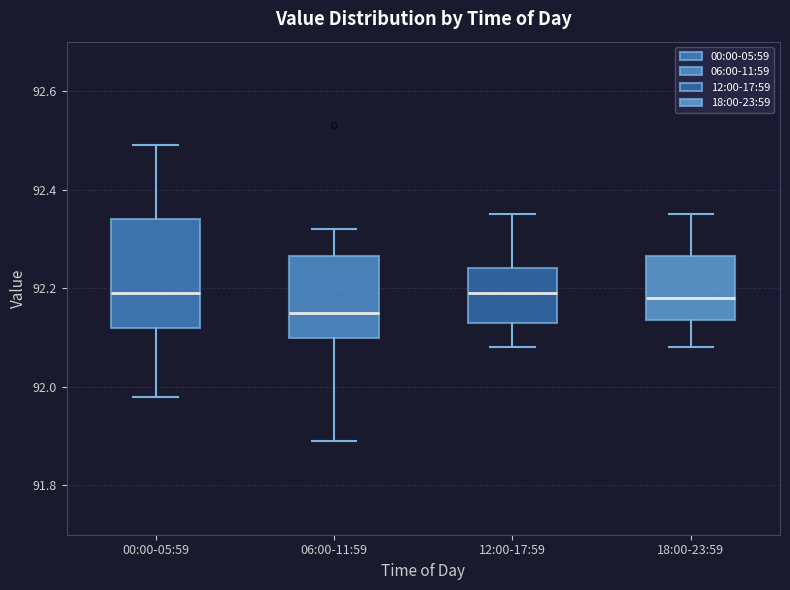

Where does the median line of the box for 06:00-11:59 sit on the y-axis? The values are not printed on the chart, so give them approximately, as read against the axis.

92.16